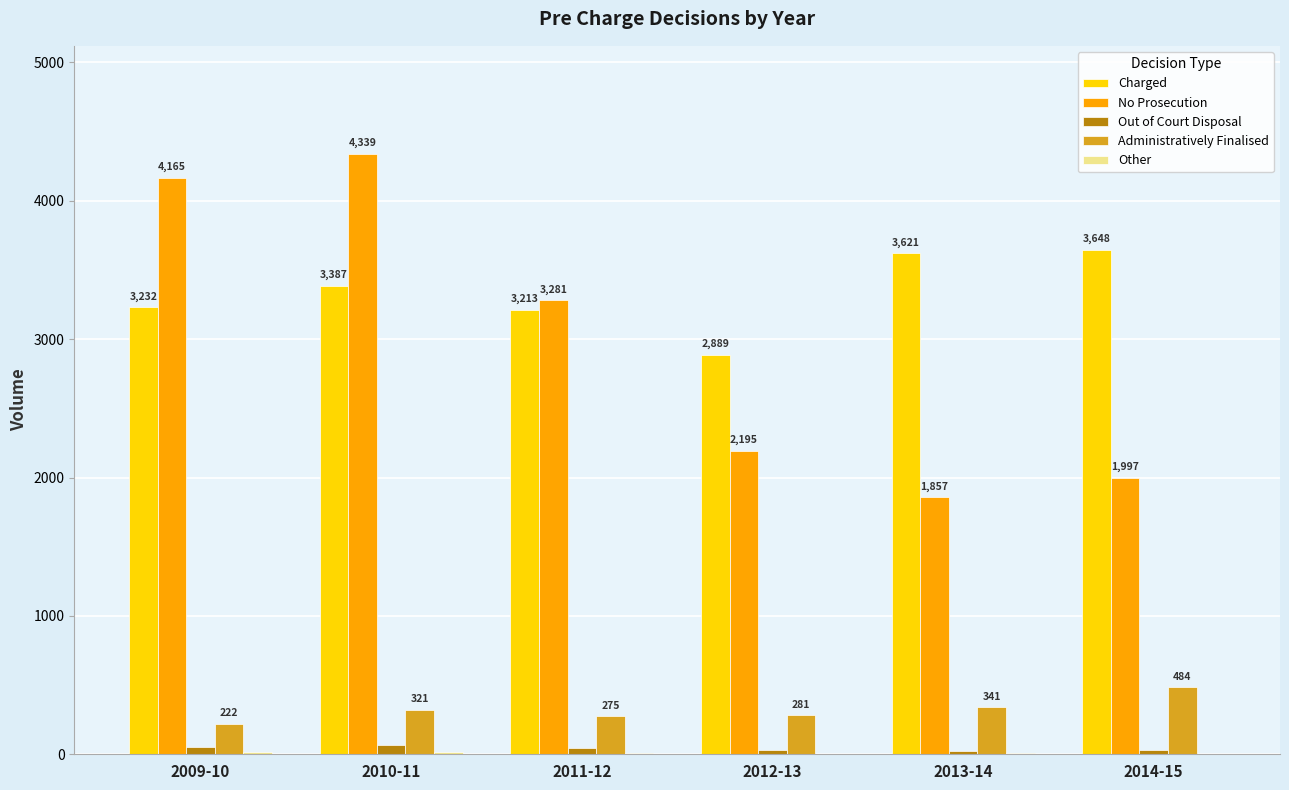

The value of Administratively Finalised at 2013-14 is 341. True or false?

True